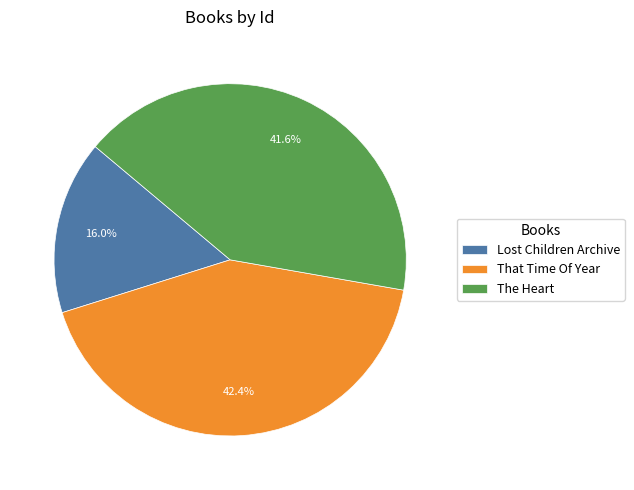

Count the number of slices in the pie.

3